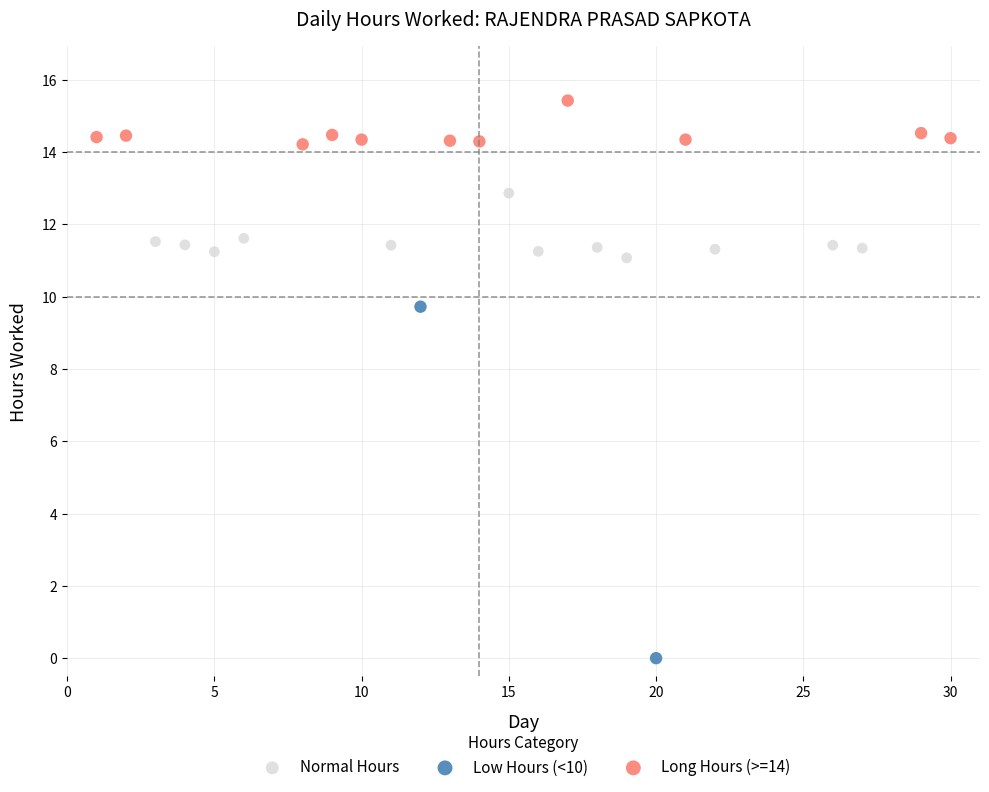

Which series contains the lowest Y value?

Low Hours (<10)